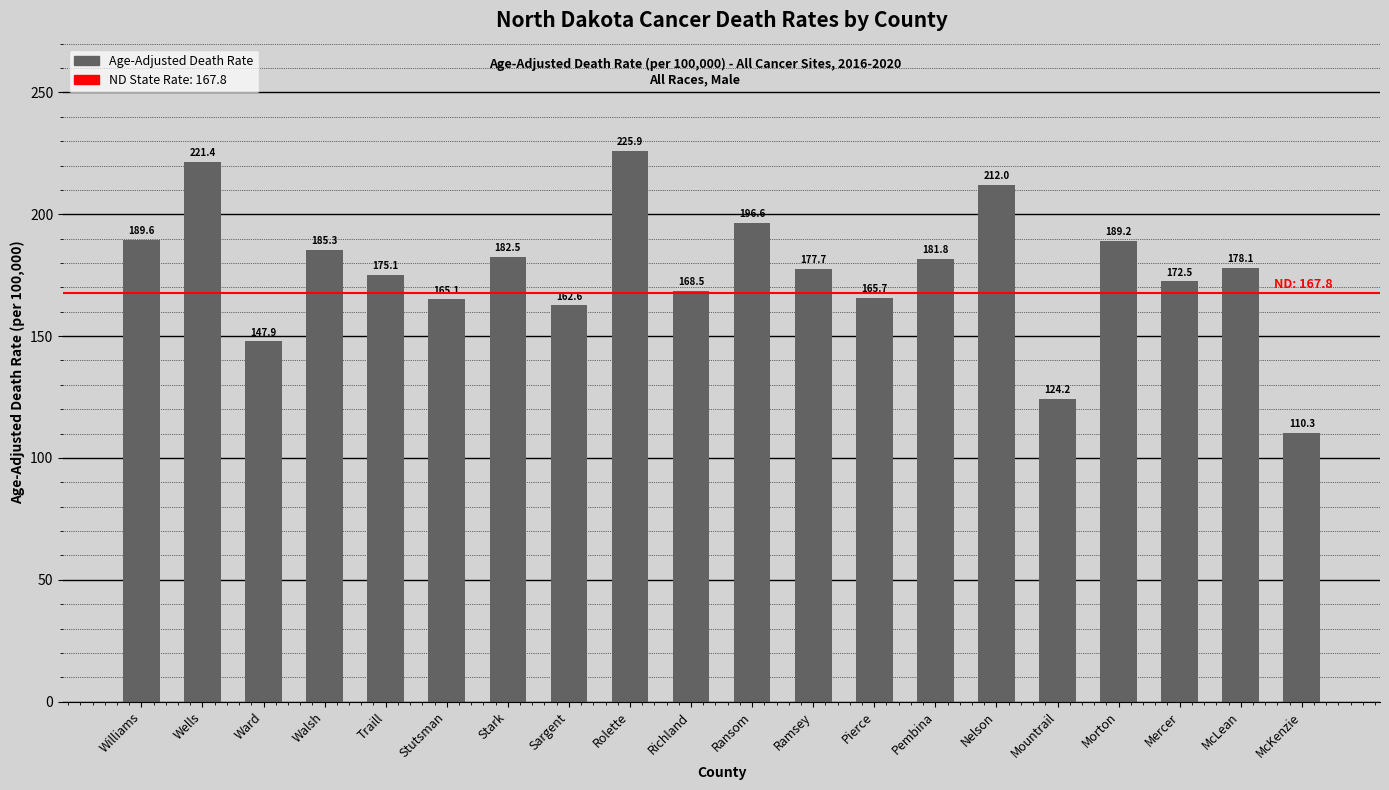

Approximately how many times larger is the value at Williams compared to Richland?

1.1